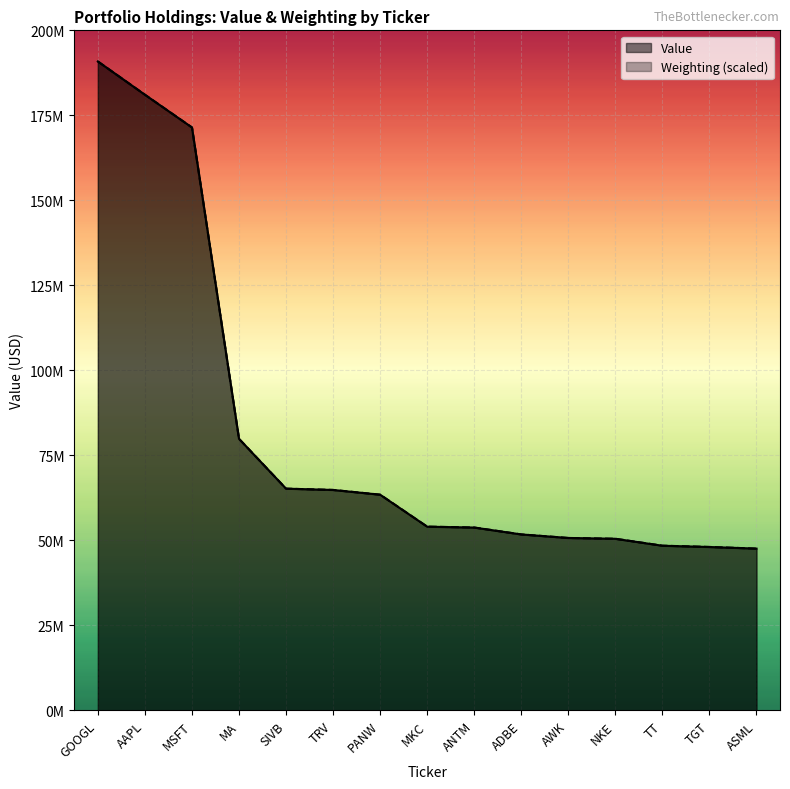

How many lines are shown in the chart?

2